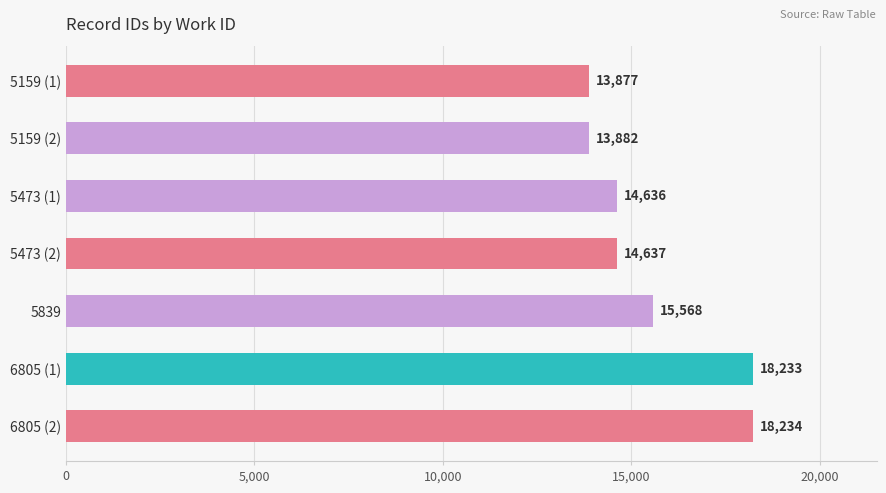

Does the chart contain any negative values?

No